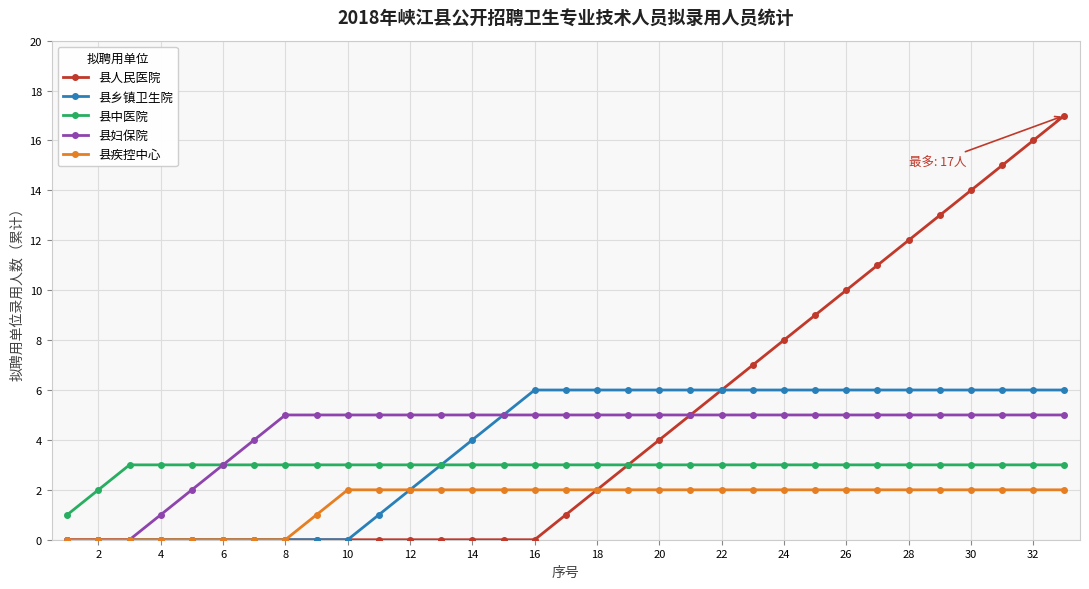

Which series has the widest spread of values?

县人民医院